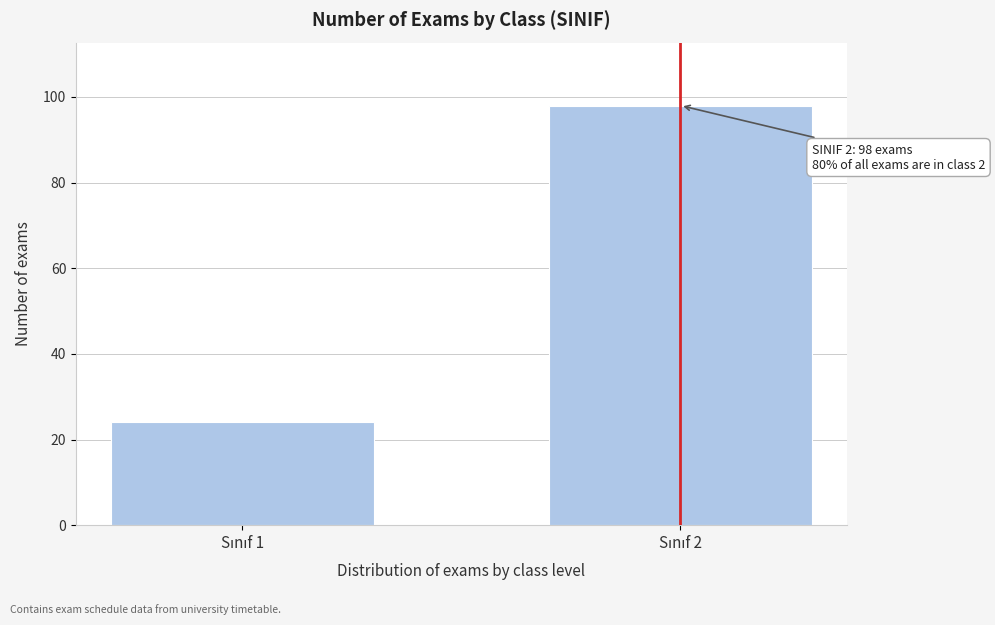

Reading left to right, transcribe all the data shown in this chart.

24	98